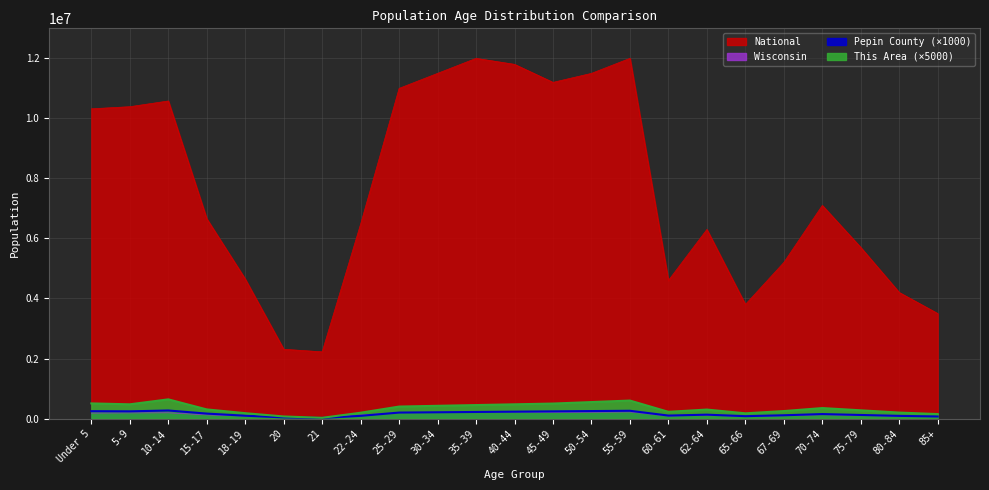

At 80-84, list the series in order from largest to smallest.

National, This Area, Pepin County, Wisconsin